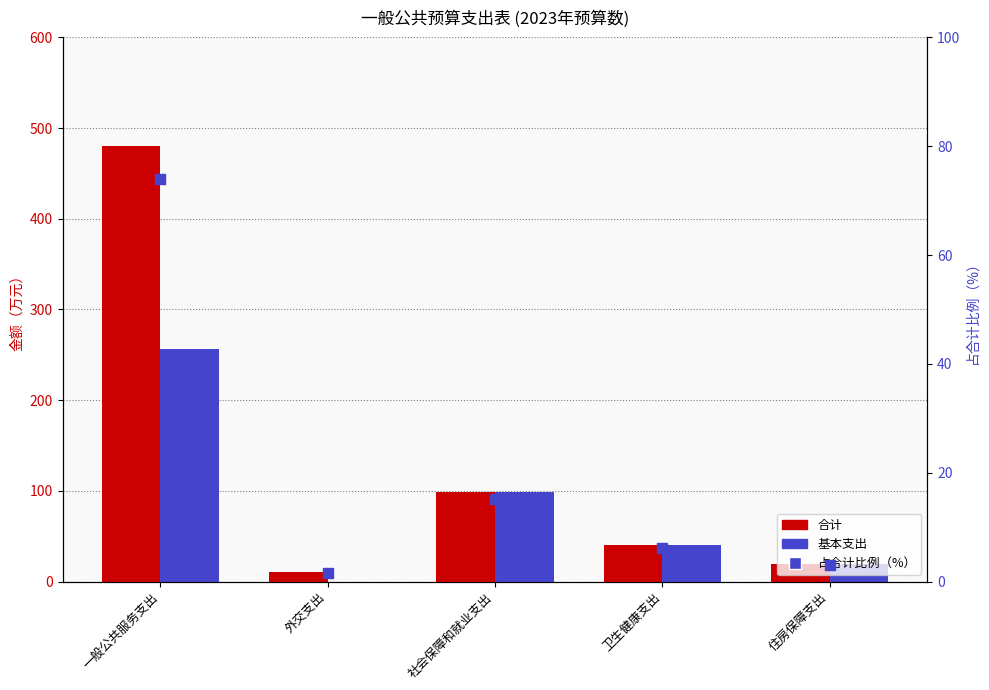

What is the total value across all series at 外交支出?

11.5